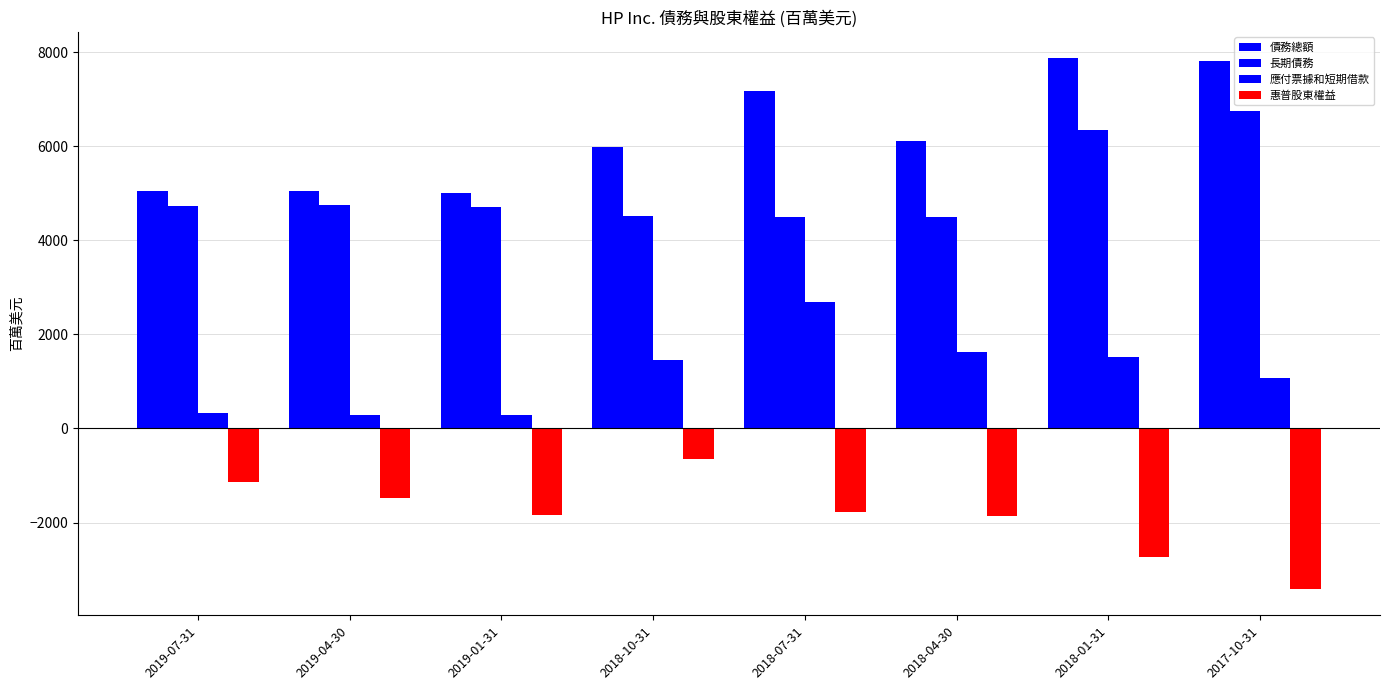

True or false: 債務總額 has a value of 2384 at 2018-07-31.

False